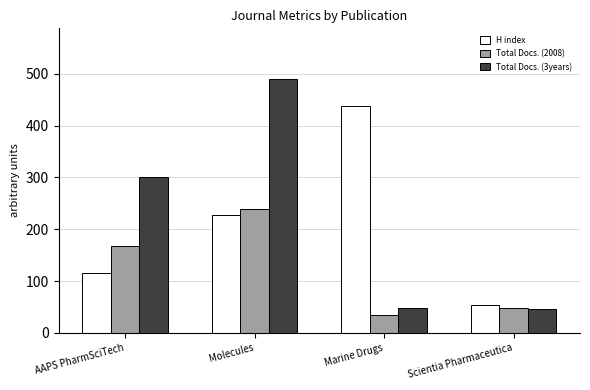

What is the label of the 4th bar from the left?

Scientia Pharmaceutica